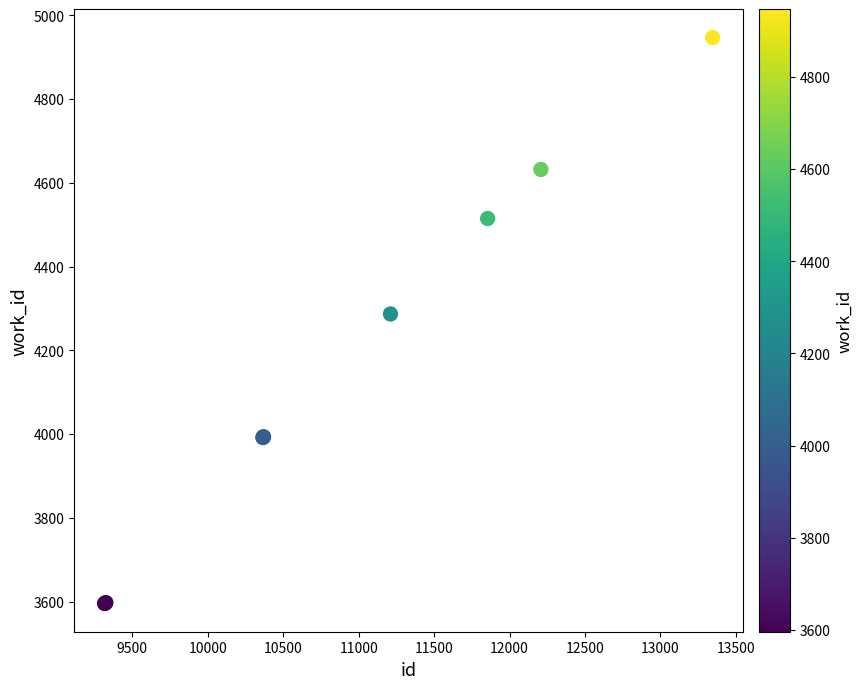

What Y value in the scatter plot is closest to 4271?

4287